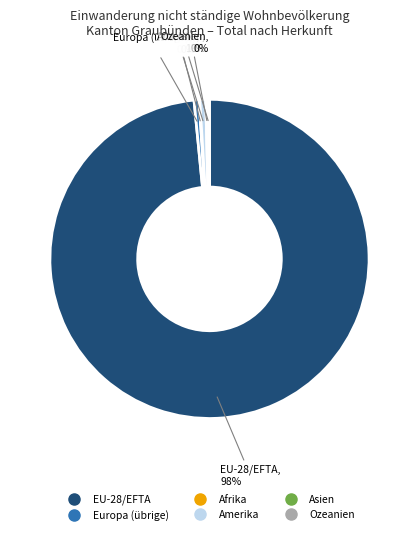

To the nearest percent, what portion does Amerika represent?

1%